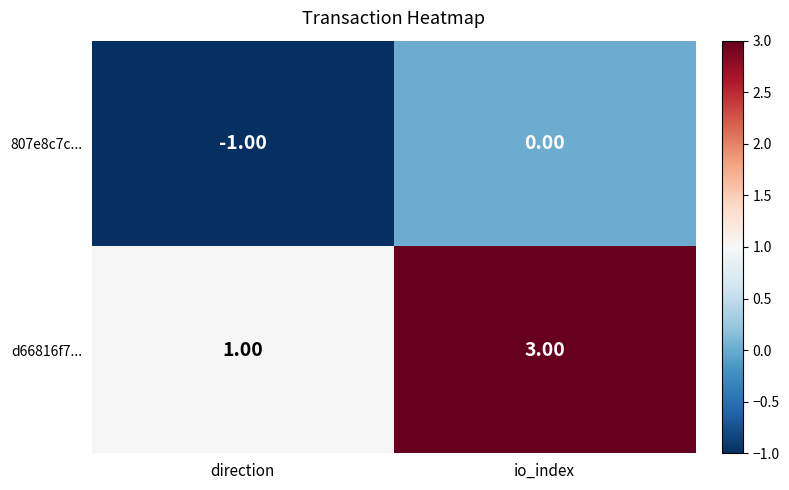

How many distinct data groups are displayed?

2